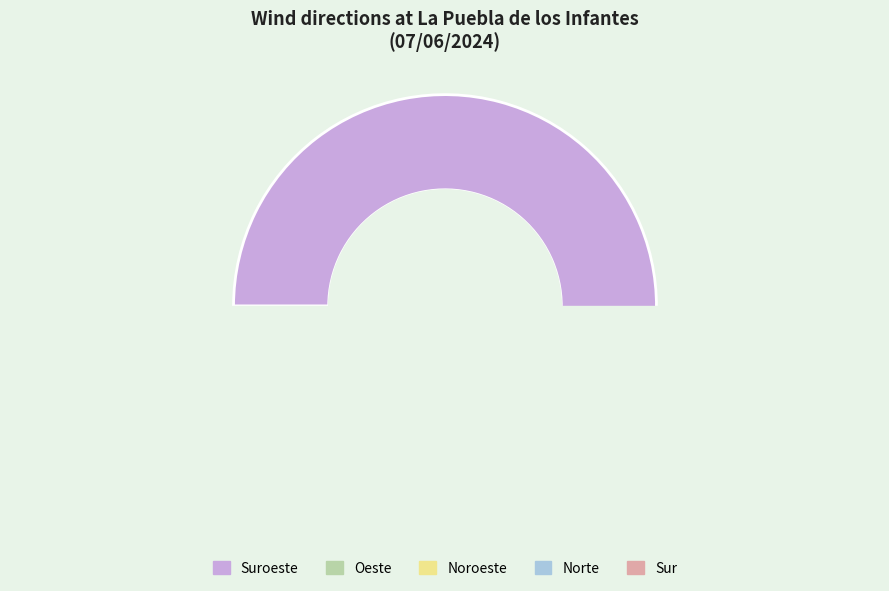

To the nearest percent, what is the combined percentage of Sur and Noroeste?

12%